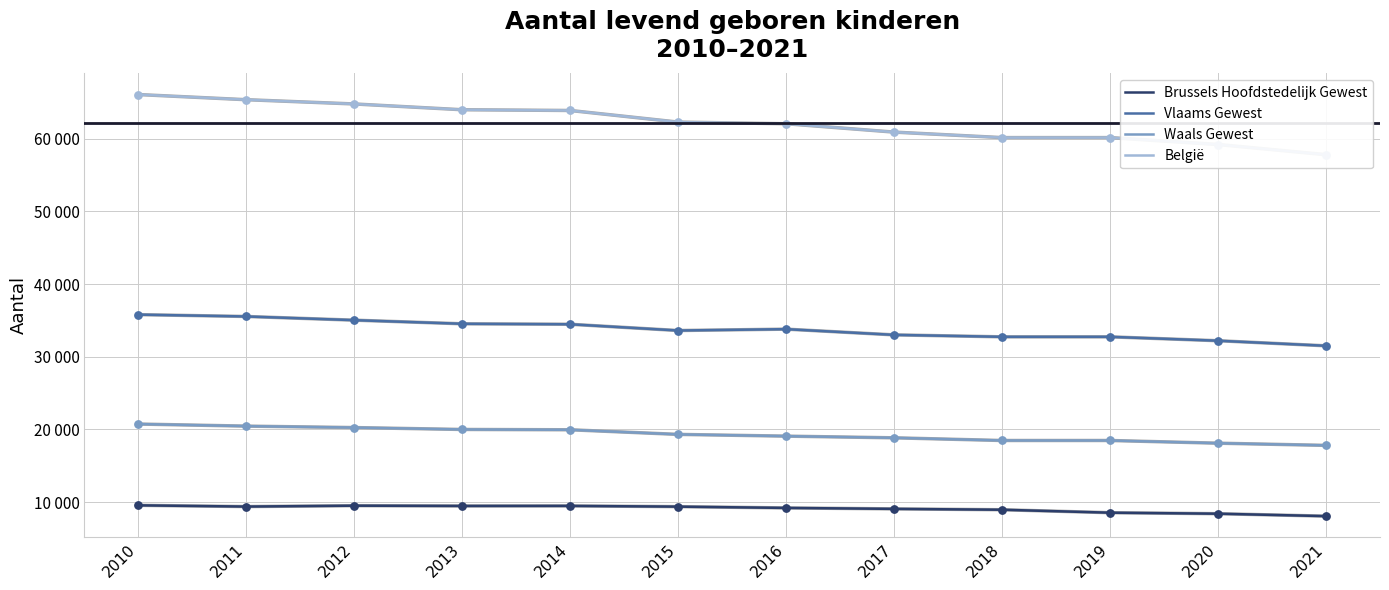

Which series has the widest spread of Y values?

België